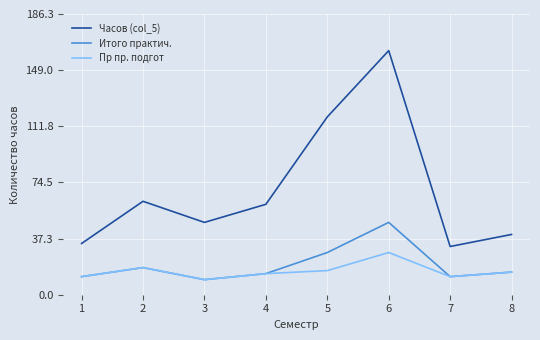

The value of Итого практич. at 1 is 12. True or false?

True